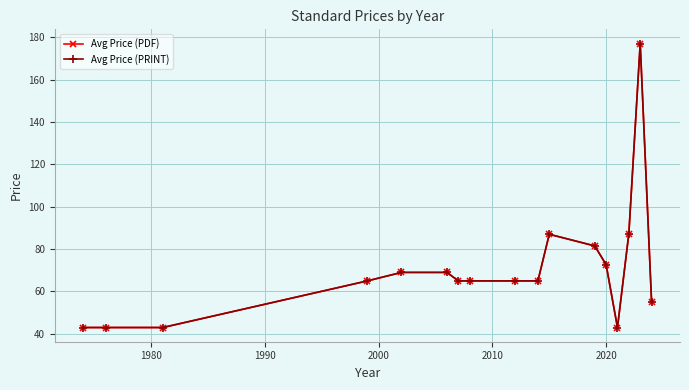

Does the chart have visible grid lines?

Yes